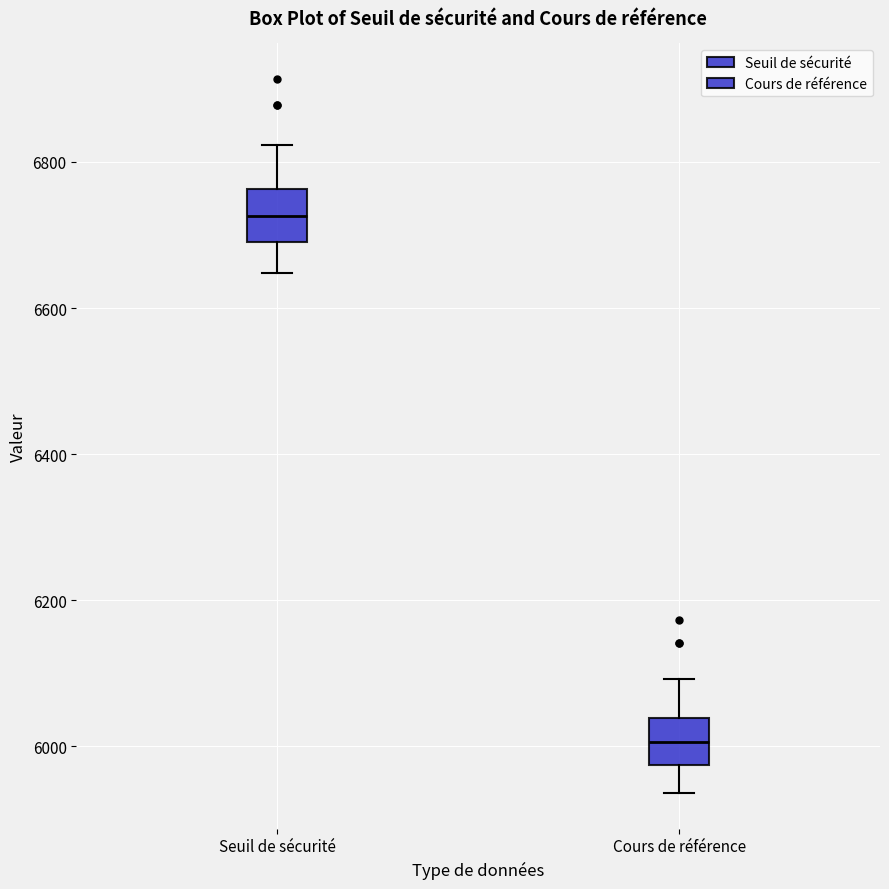

Reading left to right, read every box against the y-axis: the position of its median line, the range the box covers, and the ends of its whiskers. The values are not printed on the chart, so give them approximately, as read against the axis.

Seuil de sécurité: median 6720, box 6700 to 6760, whiskers 6640 to 6820
Cours de référence: median 6000, box 5980 to 6040, whiskers 5940 to 6100